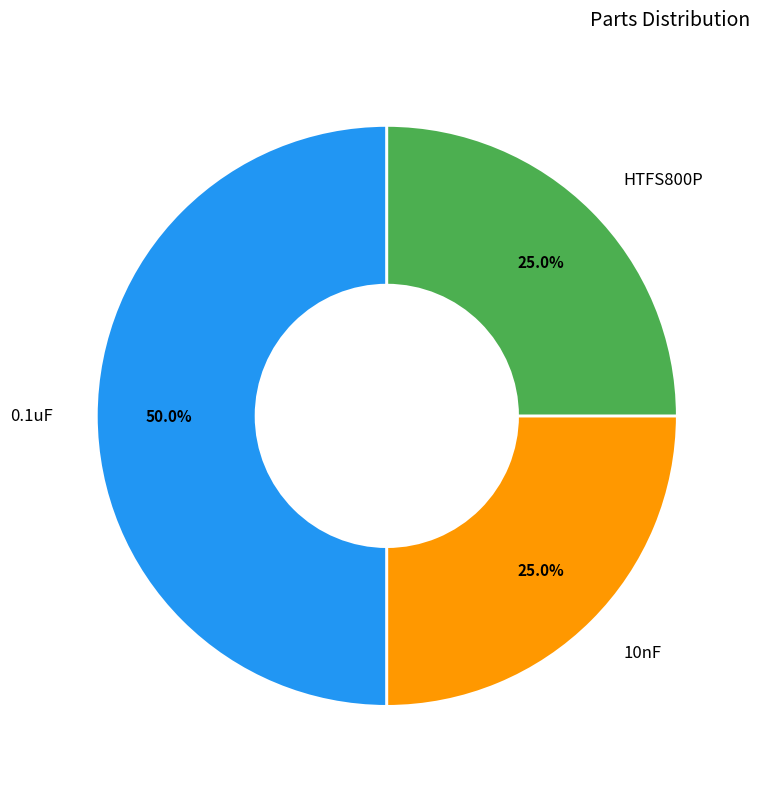

Combined, what portion of the pie is 10nF and HTFS800P?

50.0%